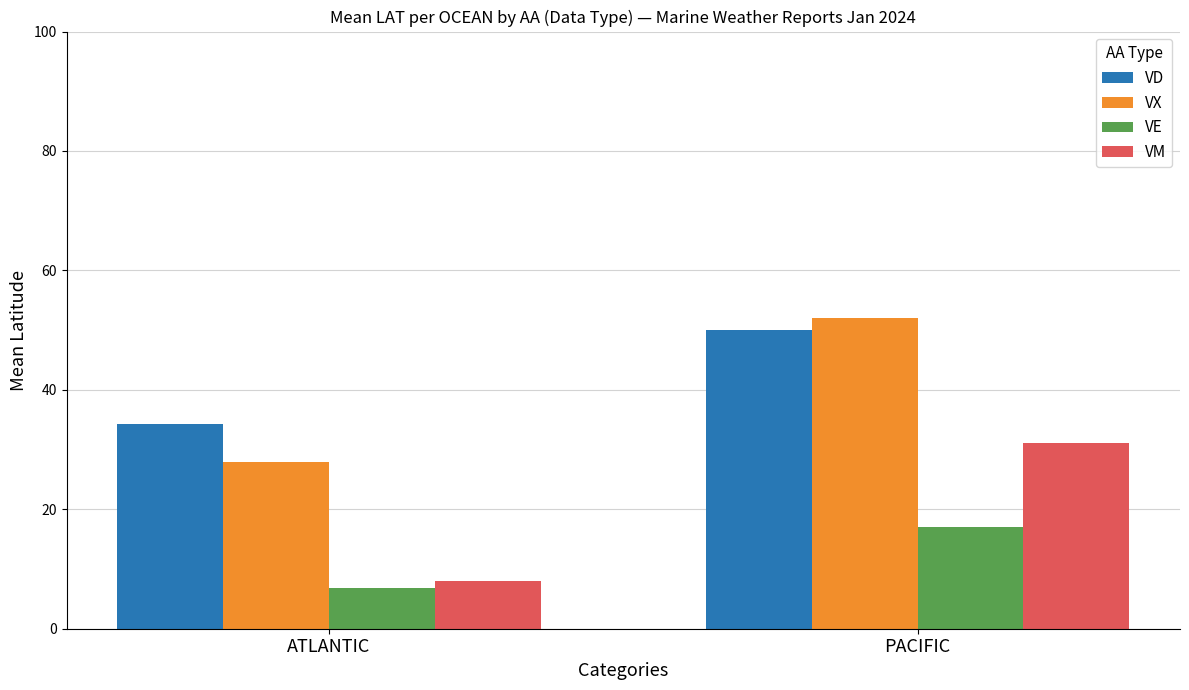

Which series has the widest spread of values?

VX